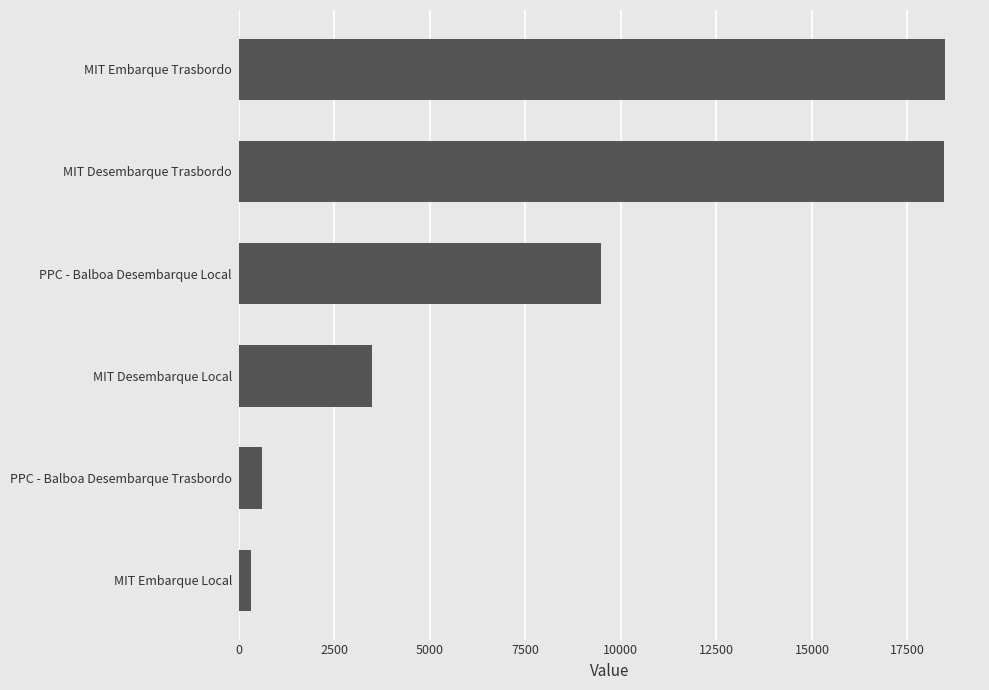

What is the label of the 2nd bar from the top?

MIT Desembarque Trasbordo